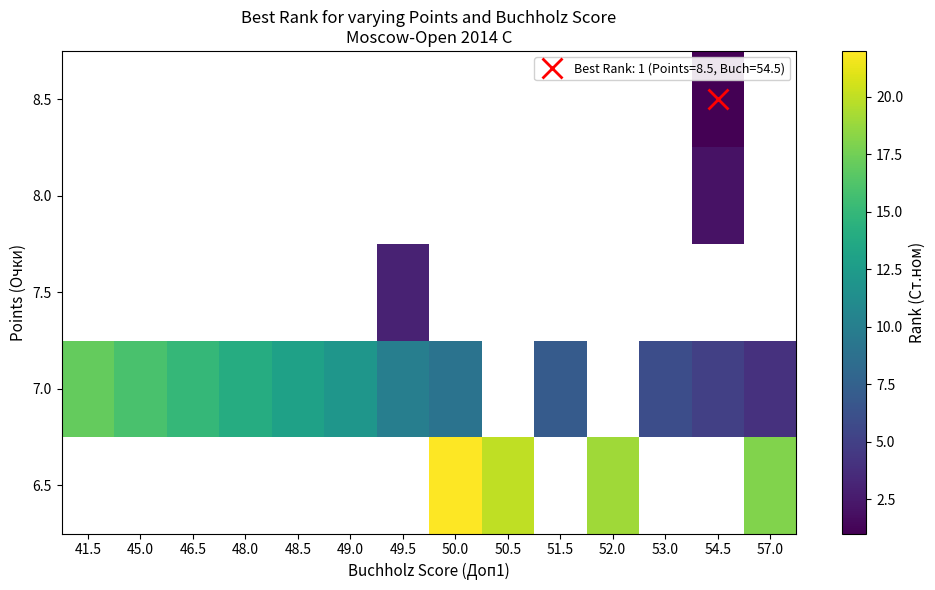

What is the maximum value shown in the chart?

22.0